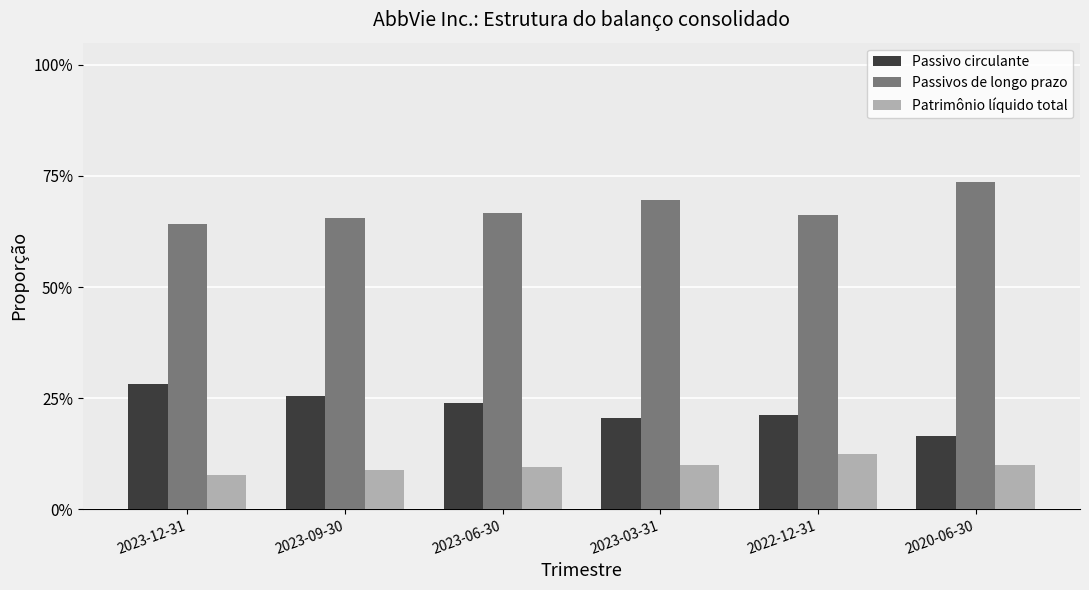

What are all the series names shown in the legend?

Passivo circulante, Passivos de longo prazo, Patrimônio líquido total